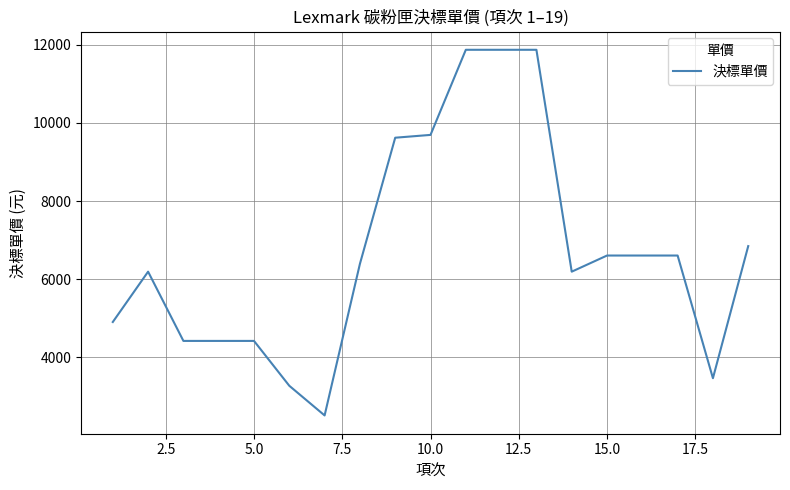

What is the sum of all values?

127774